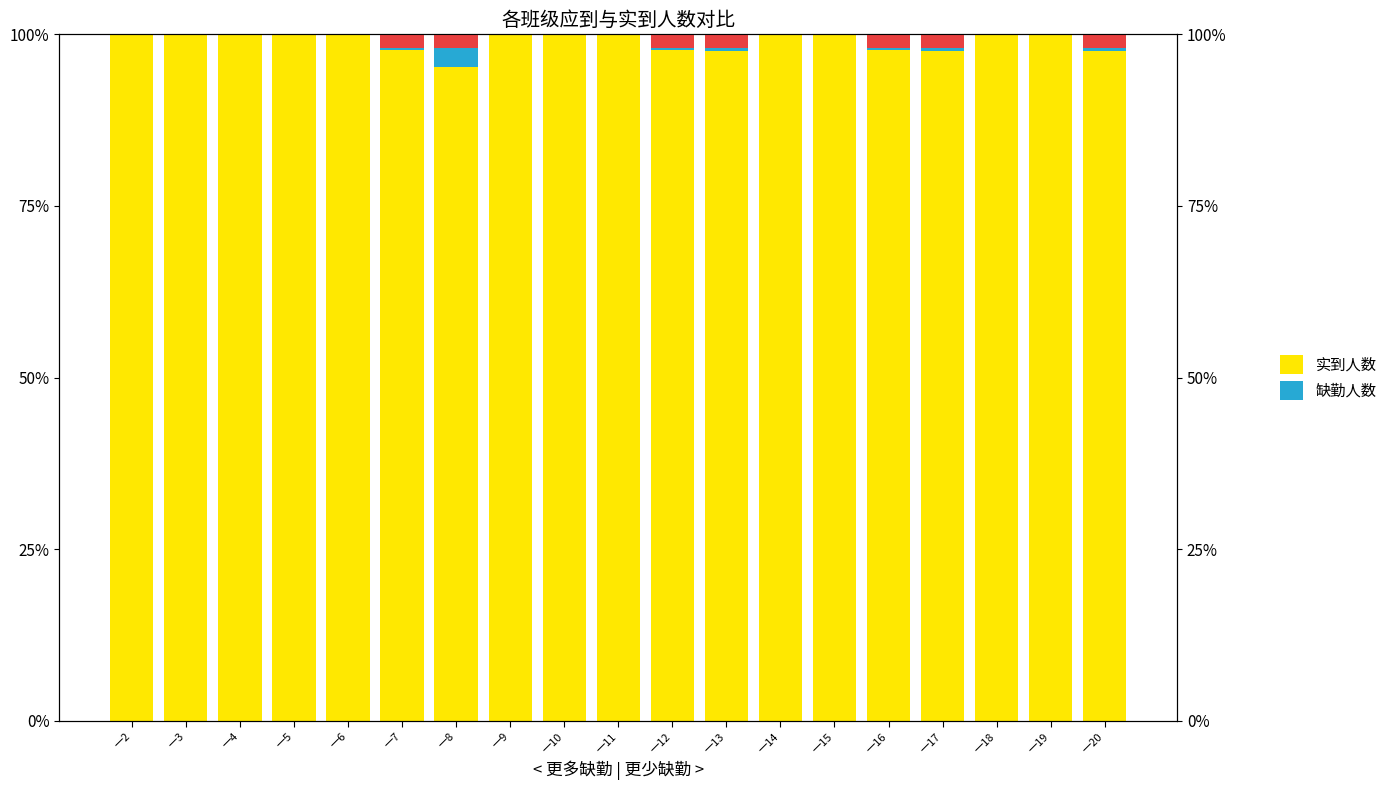

True or false: 实到人数 has a value of 97.7 at 一12.

True